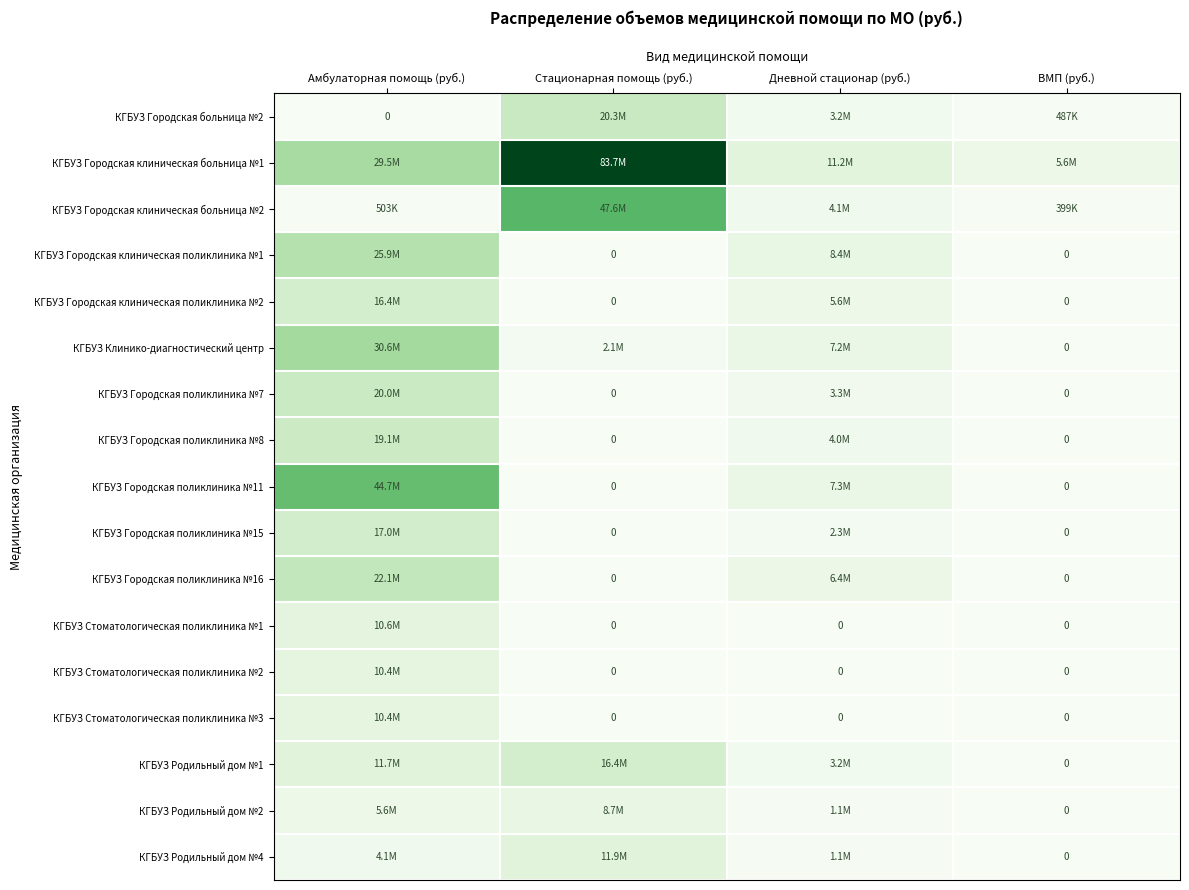

Where is КГБУЗ Городская поликлиника №15 nearest to the value 0?

Стационарная помощь (руб.)